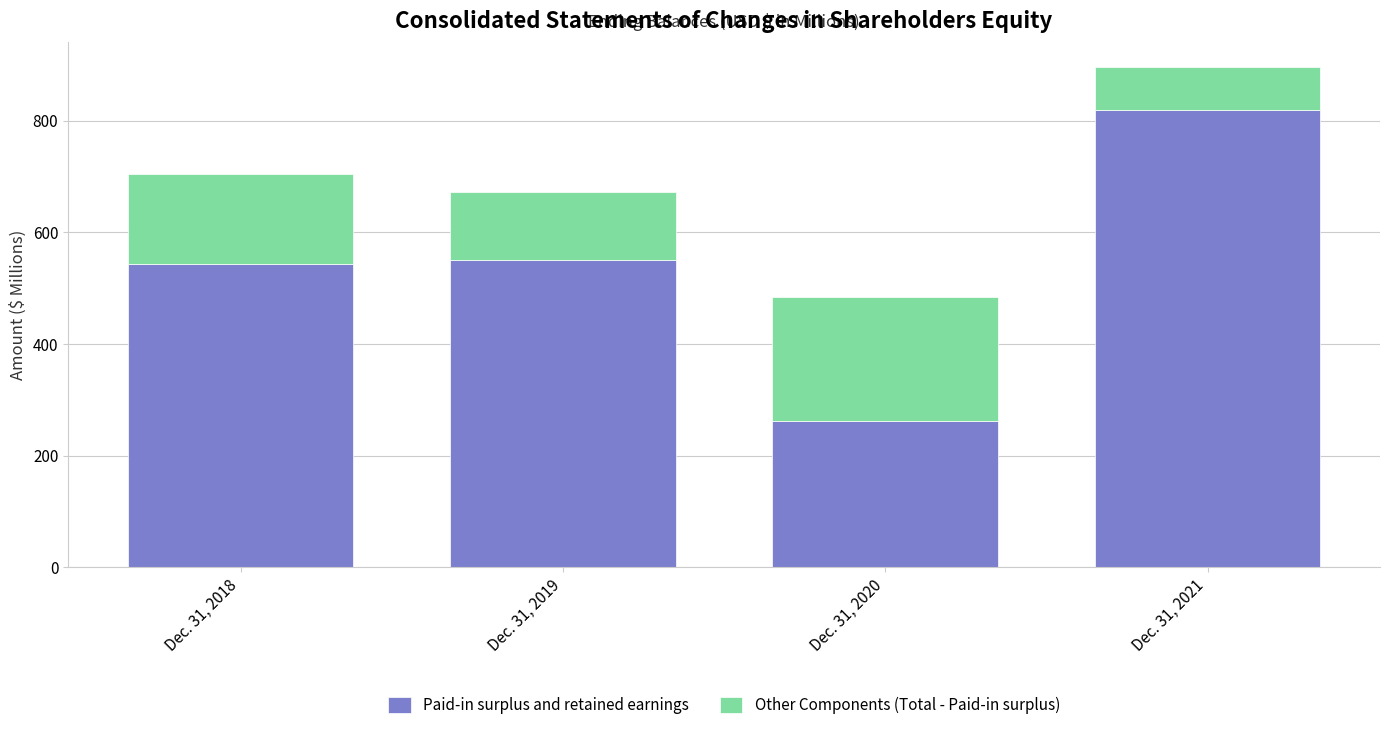

Which category has the highest value in the Paid-in surplus and retained earnings series?

Dec. 31, 2021